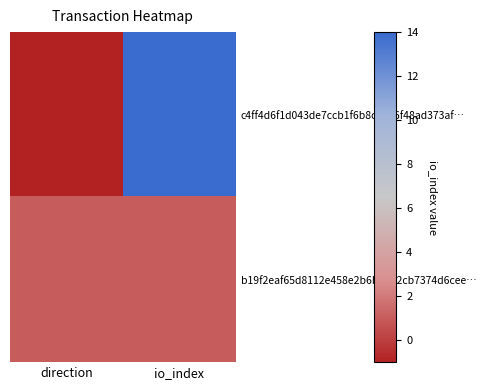

Between direction and io_index, which is larger?

io_index